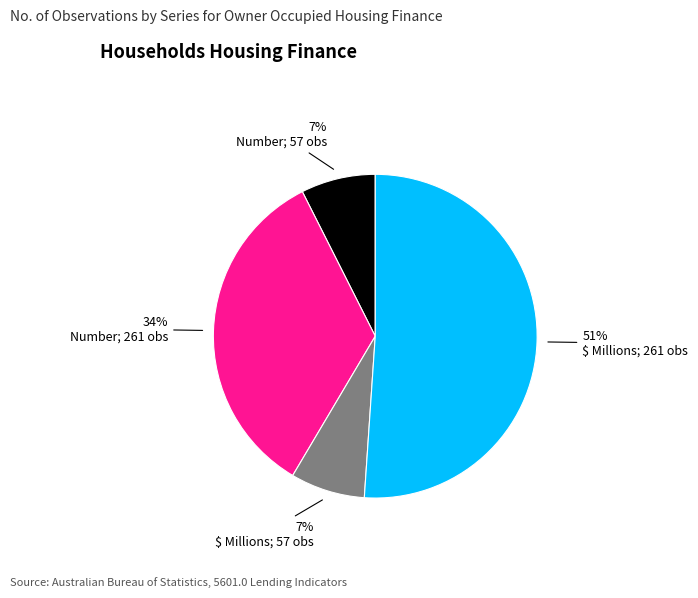

To the nearest percent, what is the average slice percentage?

25%